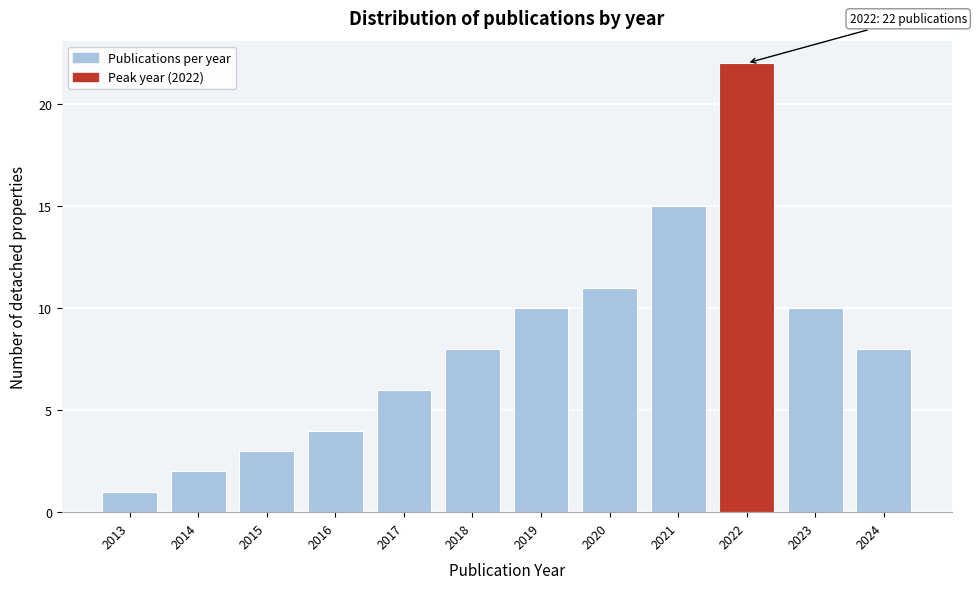

Reading left to right, transcribe all the data shown in this chart.

2013=1	2014=2	2015=3	2016=4	2017=6	2018=8	2019=10	2020=11	2021=15	2022=22	2023=10	2024=8